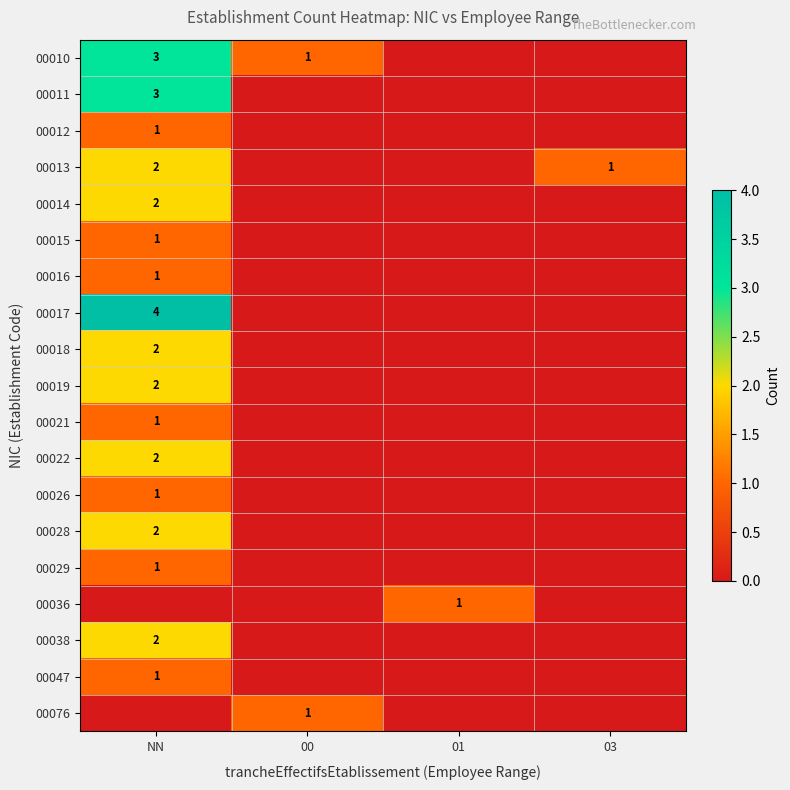

The value of 00012 at NN is 2. True or false?

False